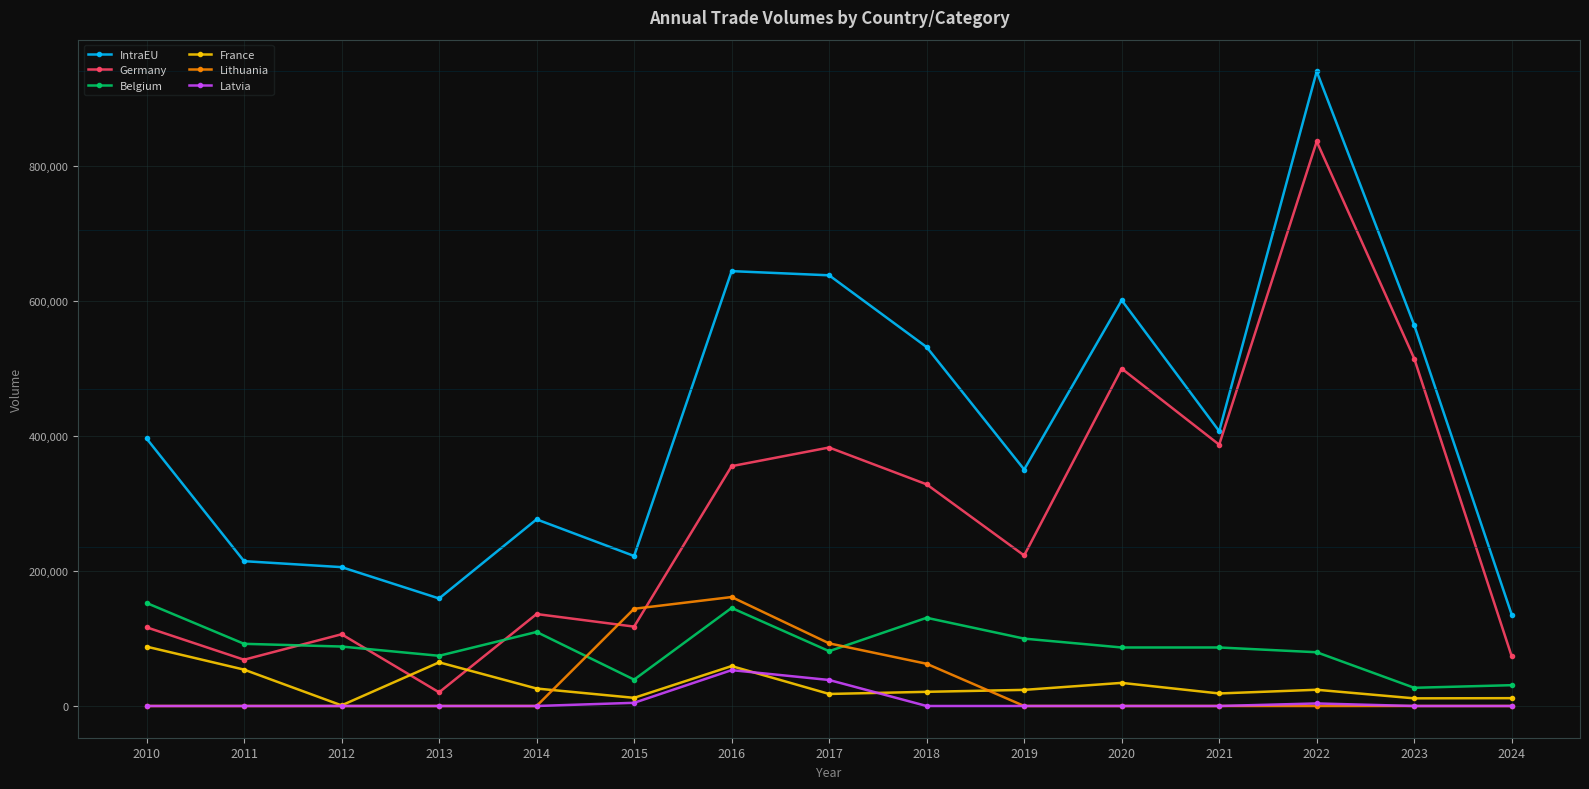

How many data points does each series have?

15